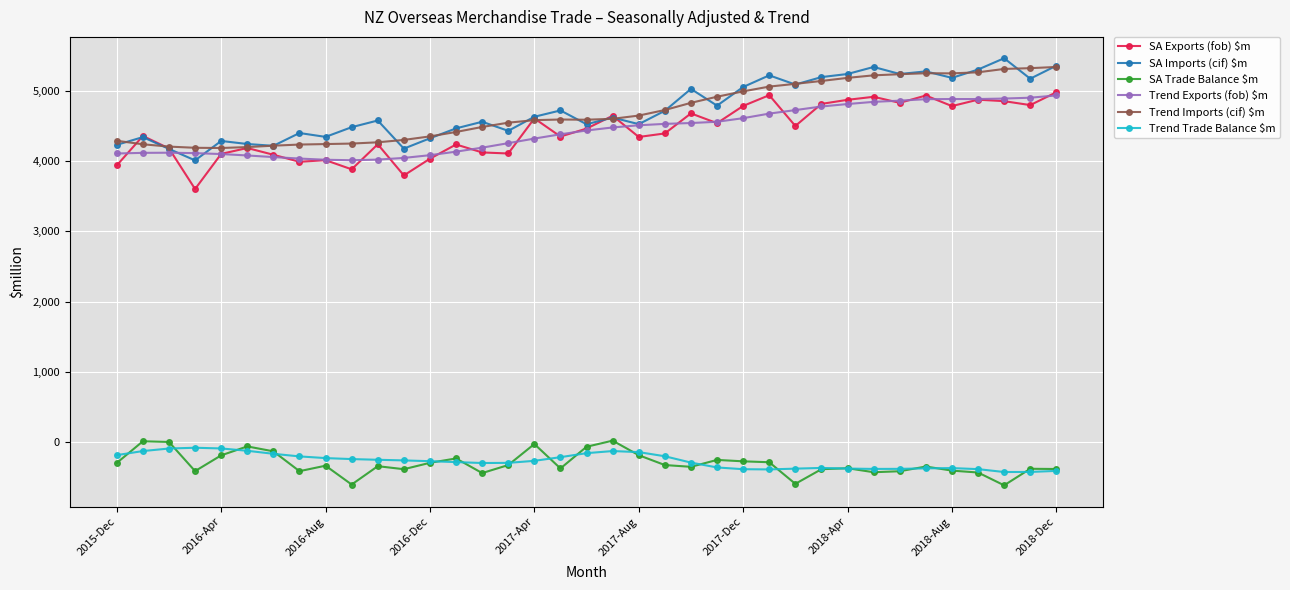

What is the highest value of the Trend Imports (cif) $m series?

5337